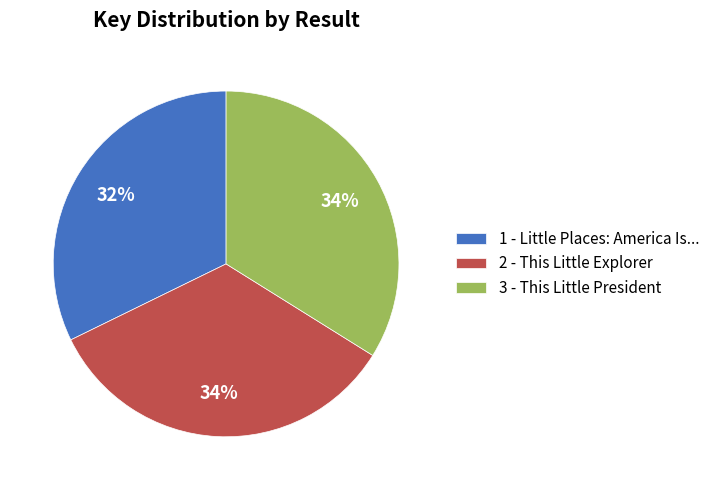

Is there a majority slice in this chart?

No